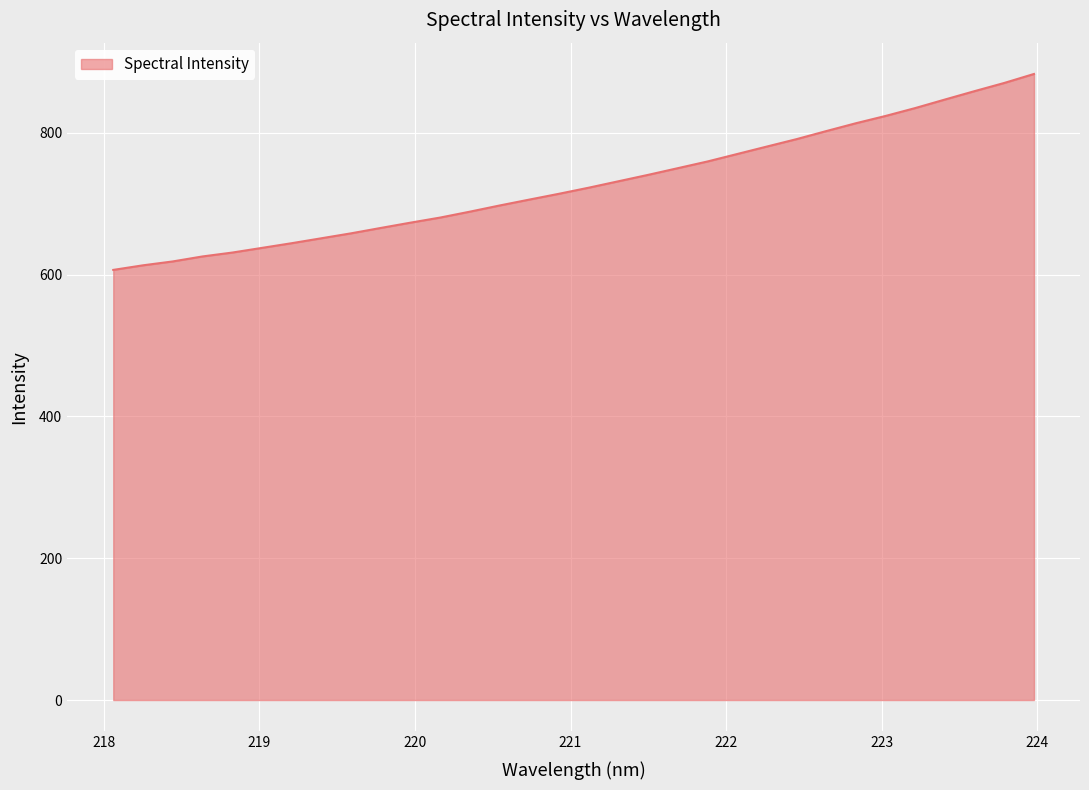

What is the greatest value displayed?

882.8